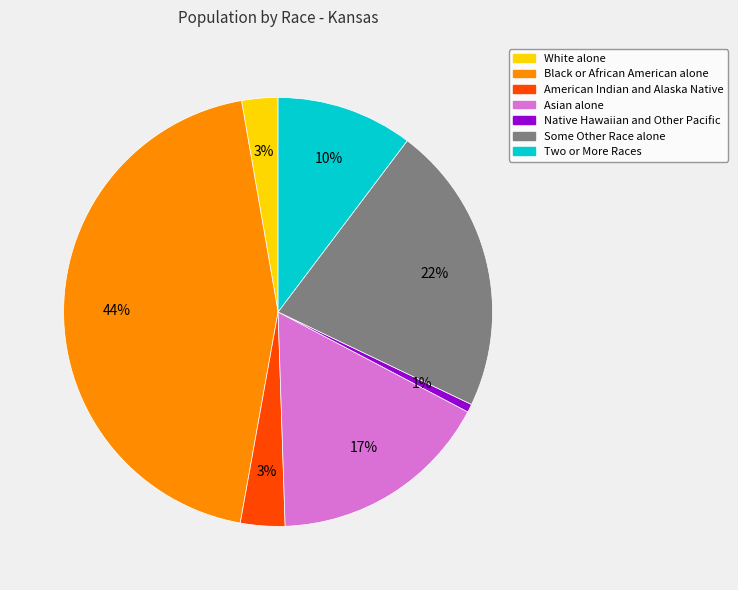

Which category has the smallest portion of the pie?

Native Hawaiian and Other Pacific